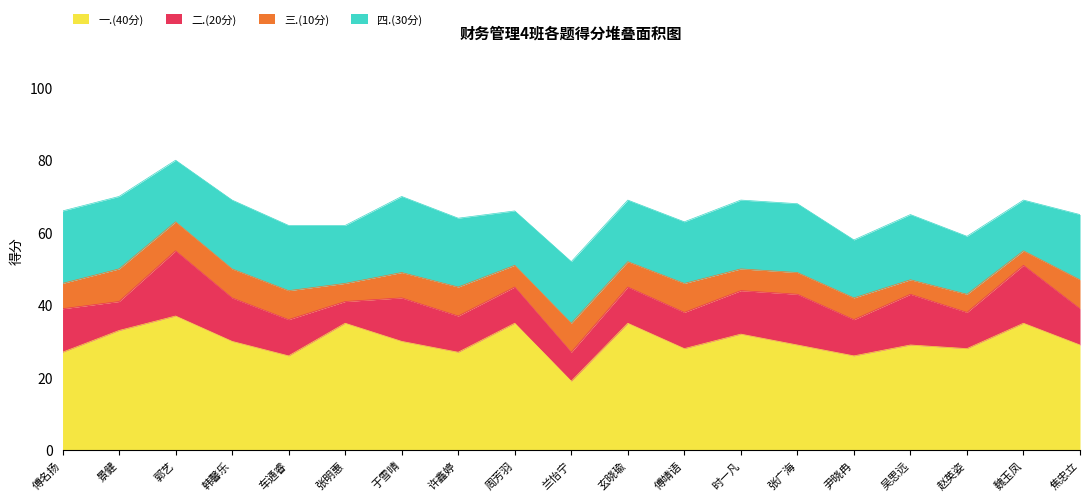

What is the difference between the maximum and minimum values in the 一.(40分) series?

18